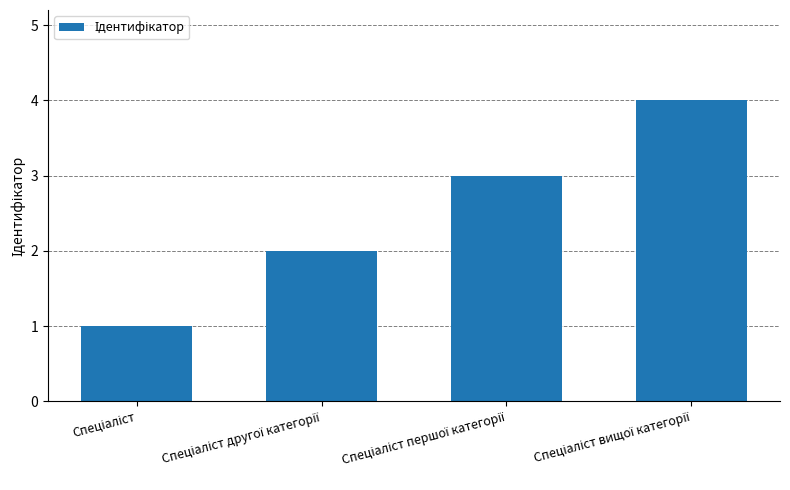

What is the sum of all values?

10